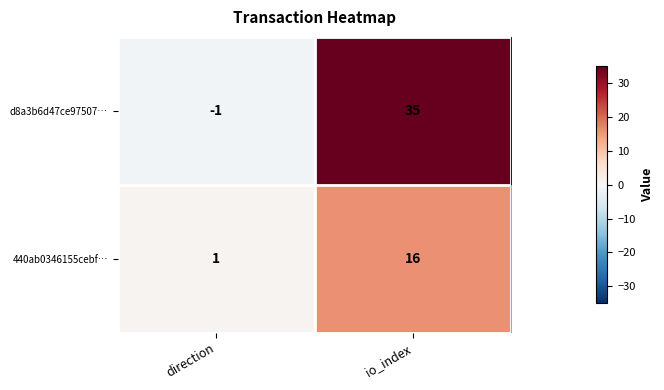

Reading left to right, what are all the values shown in this chart?

d8a3b6d47ce97507…: direction=-1	io_index=35
440ab0346155cebf…: direction=1	io_index=16